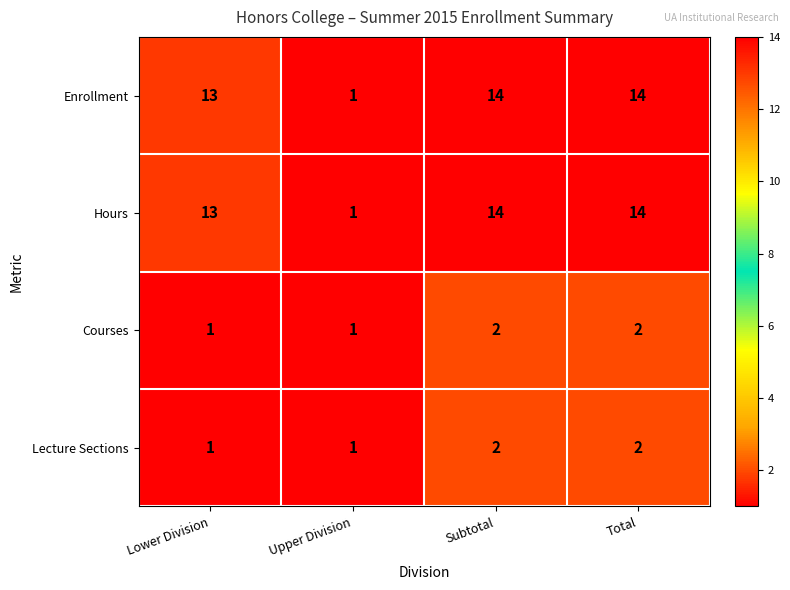

Reading left to right, extract all data points from this chart.

Enrollment: 13	1	14	14
Hours: 13	1	14	14
Courses: 1	1	2	2
Lecture Sections: 1	1	2	2